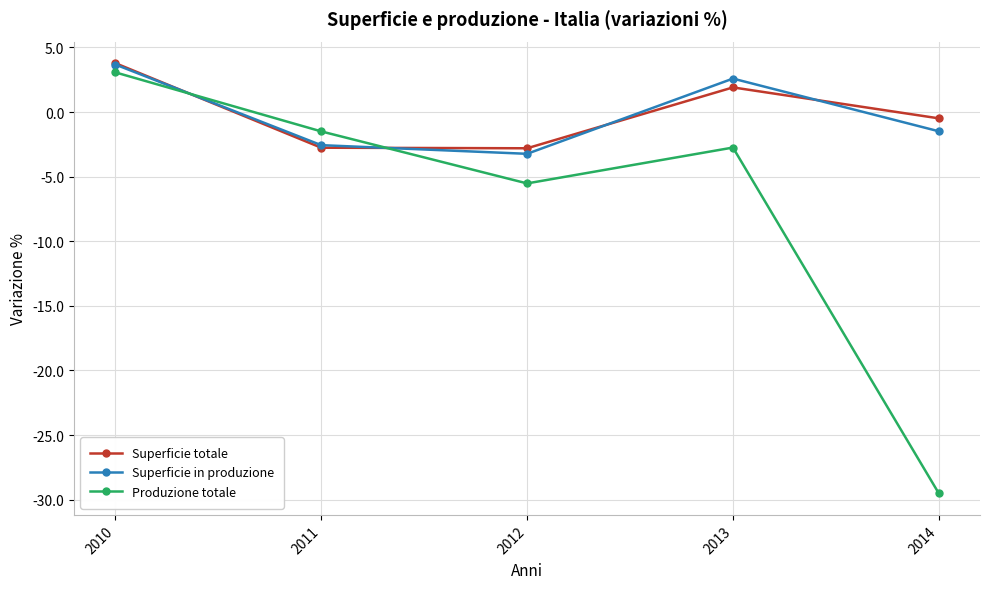

How many values in Superficie totale are above zero?

2